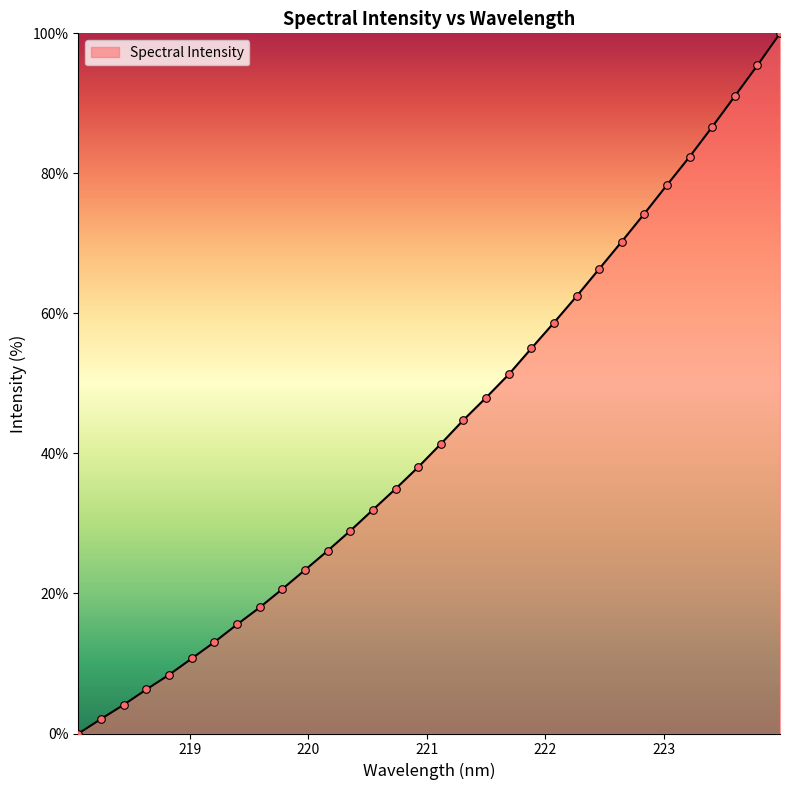

What is the difference between the maximum and minimum values?

100.0